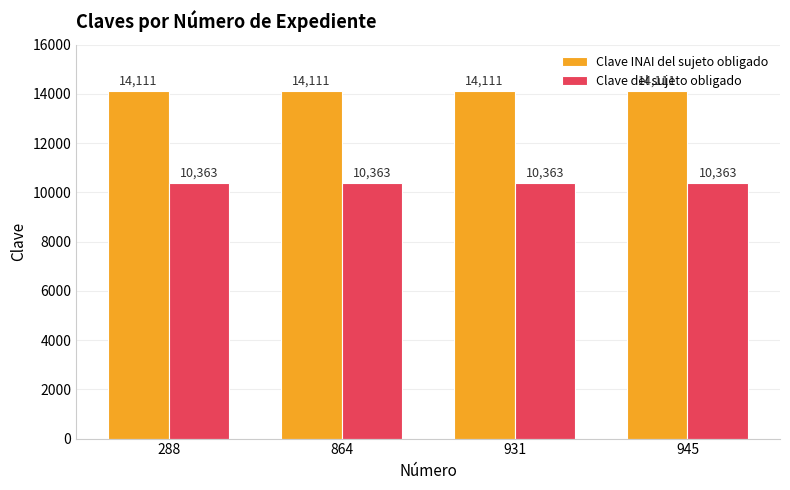

Reading right to left, transcribe all the data shown in this chart.

Clave INAI del sujeto obligado: 14111	14111	14111	14111
Clave del sujeto obligado: 10363	10363	10363	10363